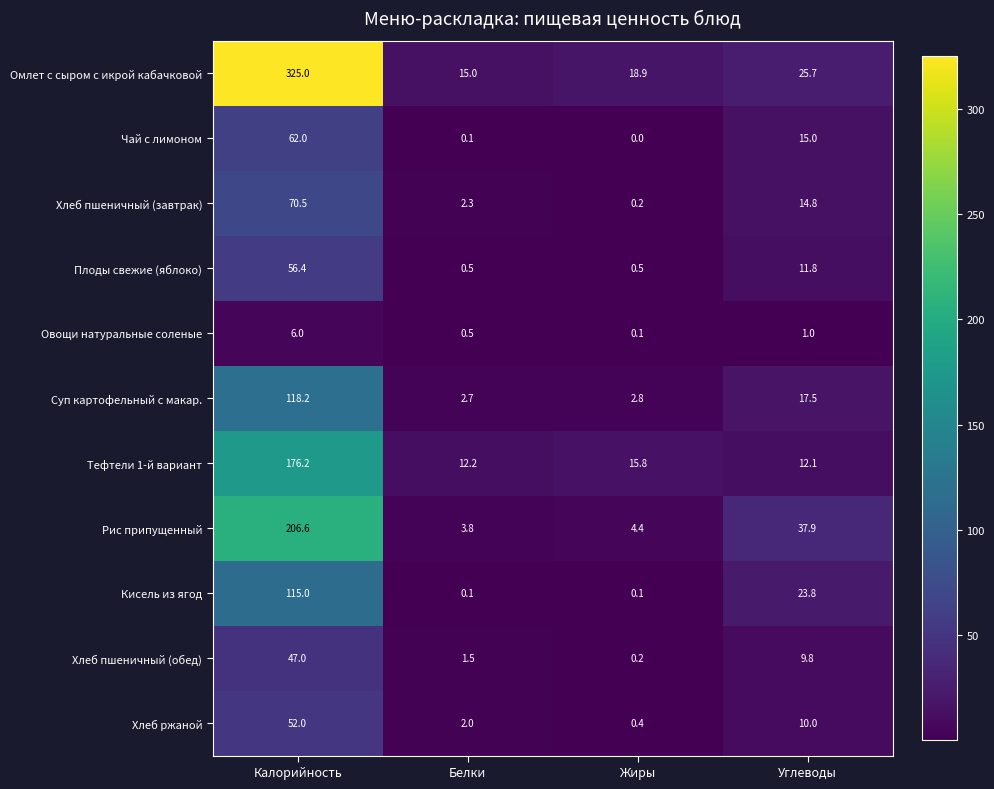

Is the value of Плоды свежие (яблоко) at Углеводы greater than the value of Овощи натуральные соленые at Калорийность?

Yes